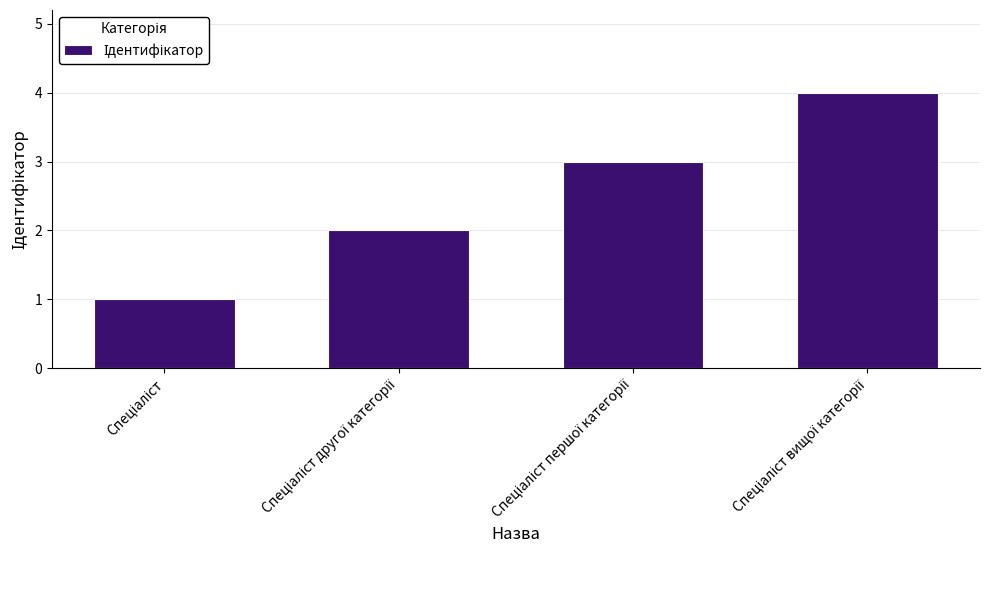

What is the difference between the maximum and minimum values?

3